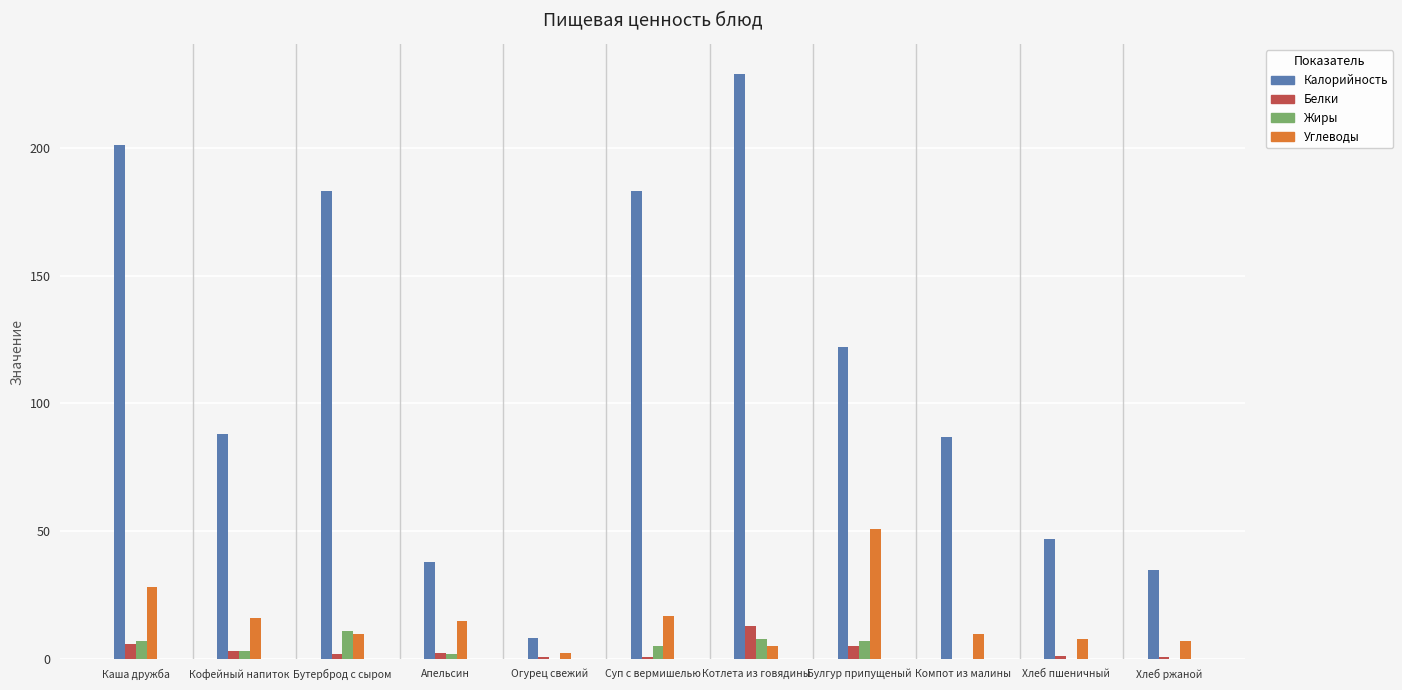

How many groups of bars are there?

11